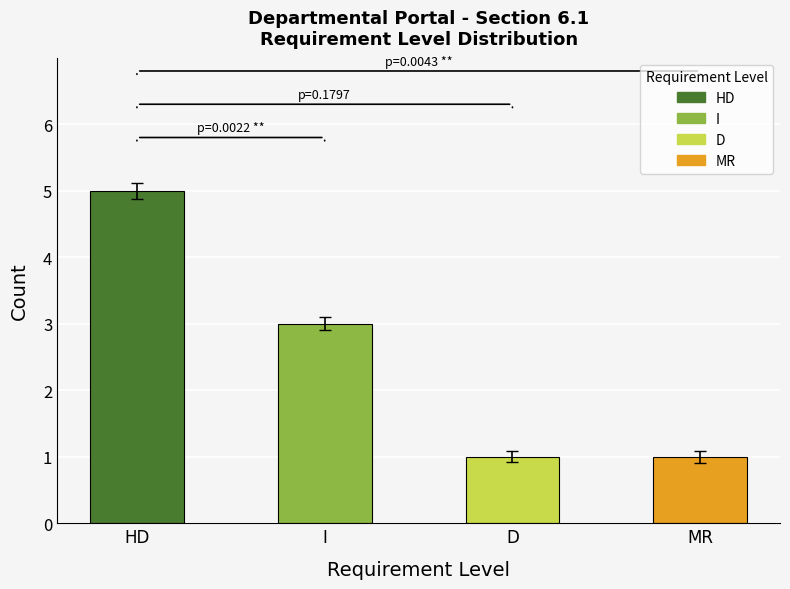

What is the ratio of the value at HD to the value at I?

1.7